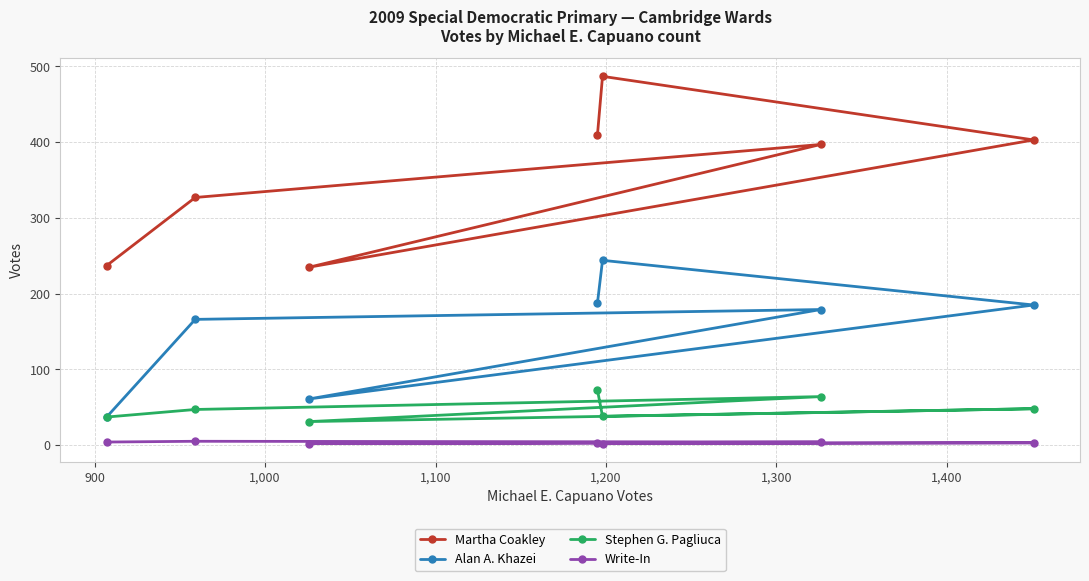

What is the average value of the Martha Coakley series?

356